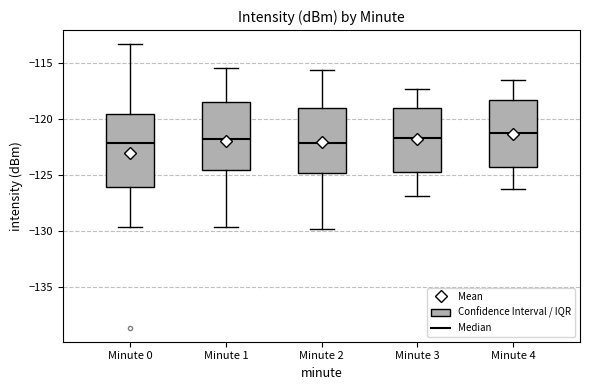

Where is the lower edge of the box for Minute 0 on the y-axis? The values are not printed on the chart, so give them approximately, as read against the axis.

-126.0